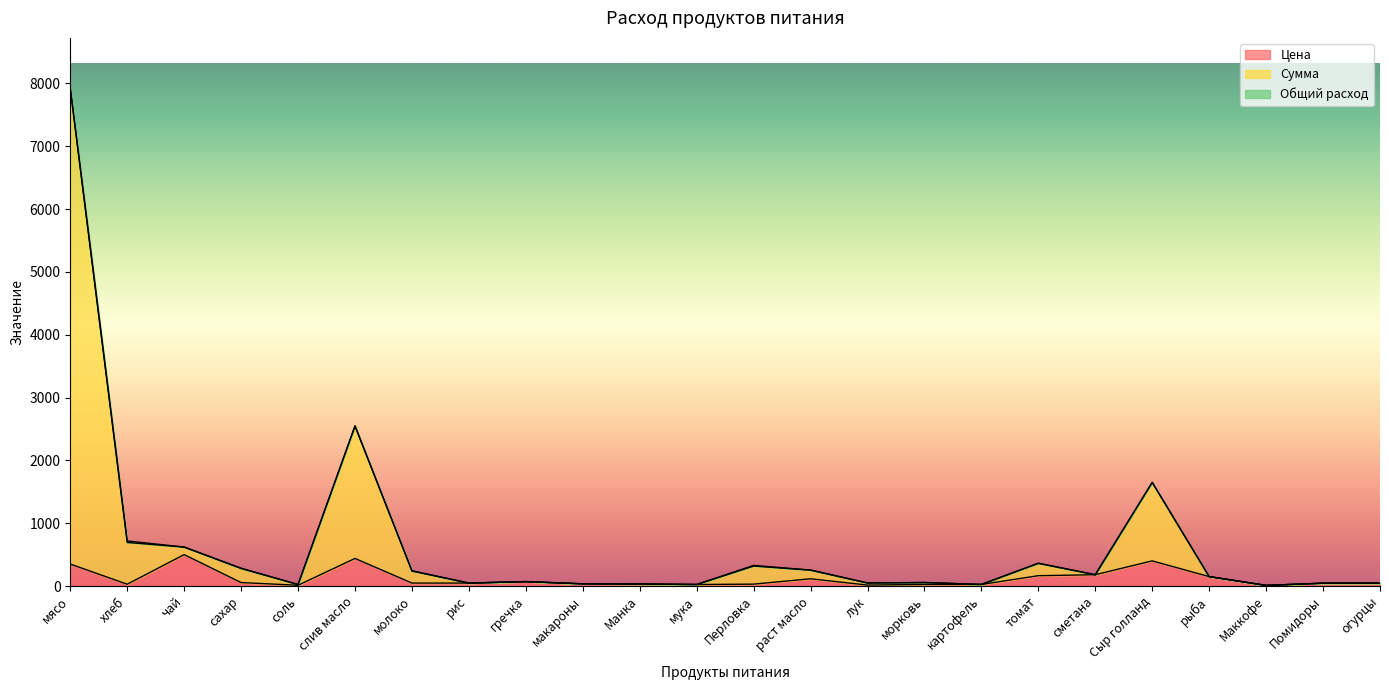

Reading left to right, what are all the values shown in this chart?

Цена: 350.0	28.6	500.0	55.0	12.0	438.9	47.0	47.0	70.0	35.0	32.0	24.0	30.0	115.0	15.0	25.0	25.0	164.3	180.0	400.0	150.0	10.0	45.0	45.0
Сумма: 7931.6	717.0	620.2	283.5	24.5	2550.4	242.8	47.0	70.0	35.0	32.0	24.0	327.6	254.2	49.6	56.2	25.0	362.6	180.0	1651.1	150.0	10.0	45.0	45.0